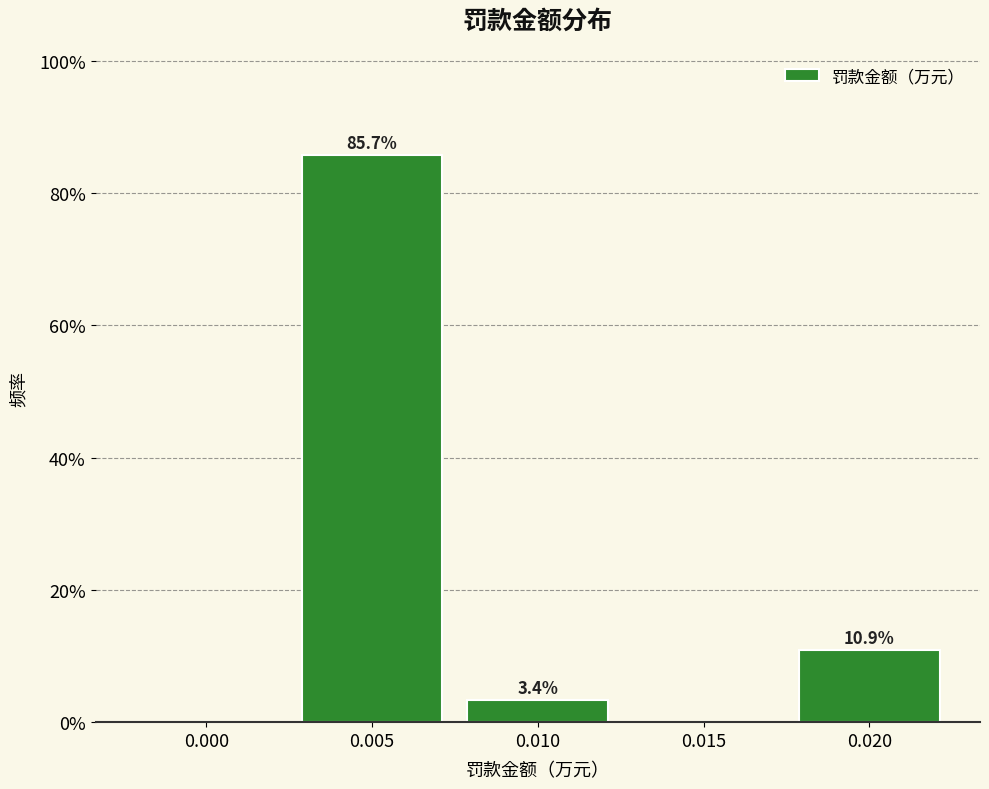

Reading left to right, list all the values displayed in this chart.

0.000=0.0	0.005=85.7	0.010=3.4	0.015=0.0	0.020=10.9